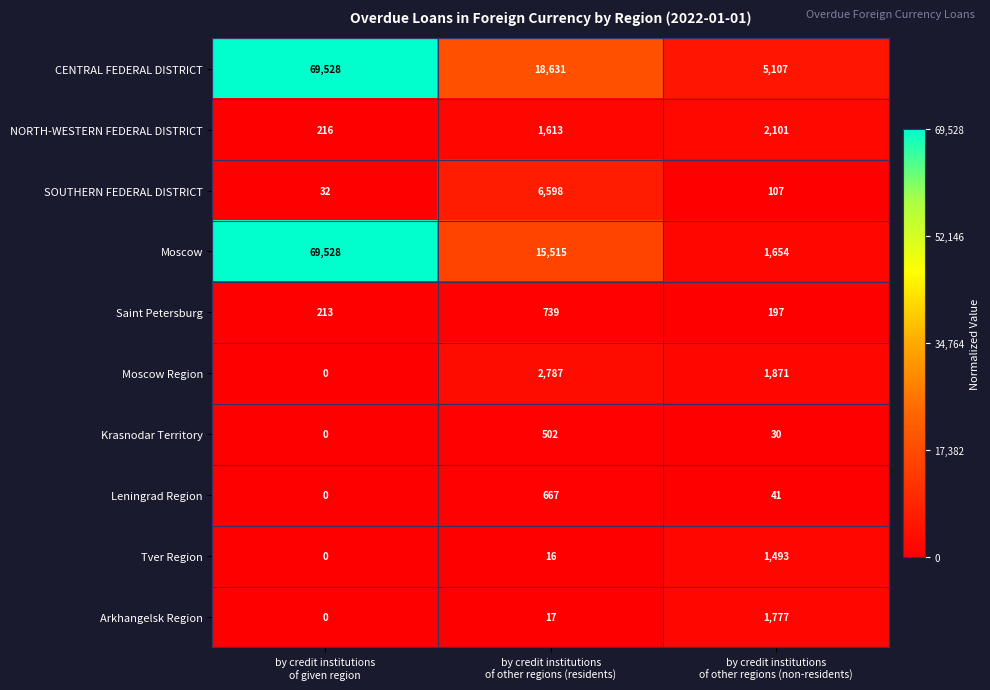

Which series has the largest range (max minus min)?

Moscow